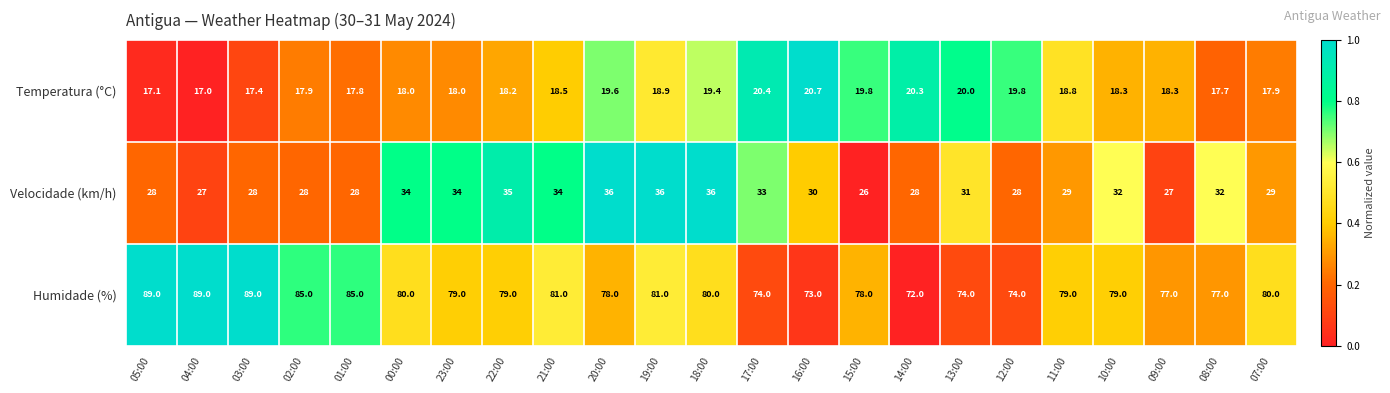

What is the maximum value shown in the chart?

89.0